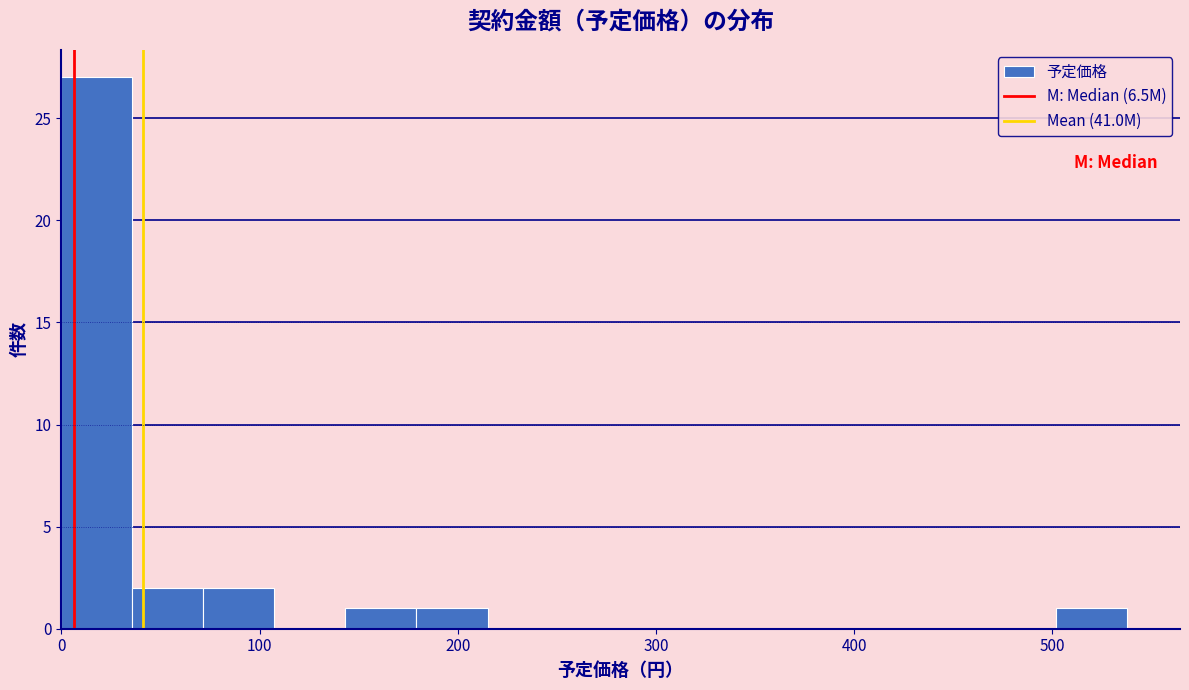

Around what value on the x-axis is the tallest bar? Give the approximate position of its centre, as read against the axis.

20